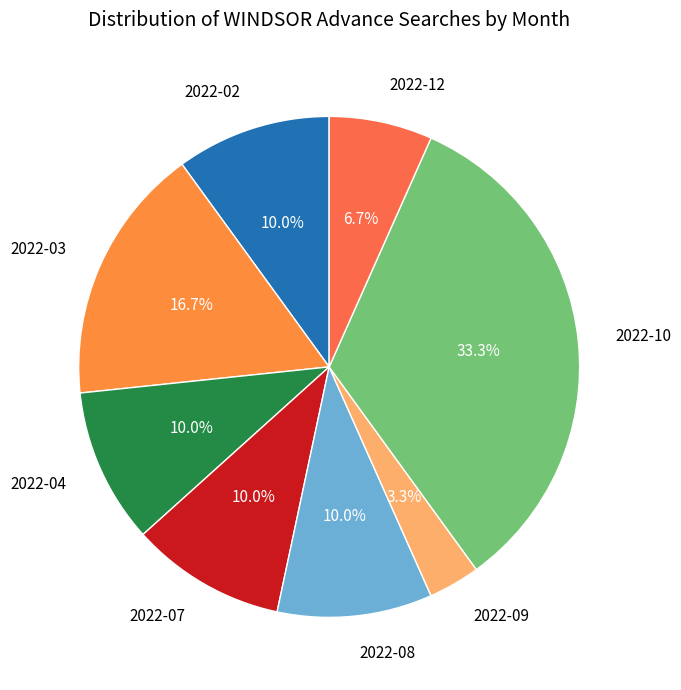

How many segments does this pie chart have?

8